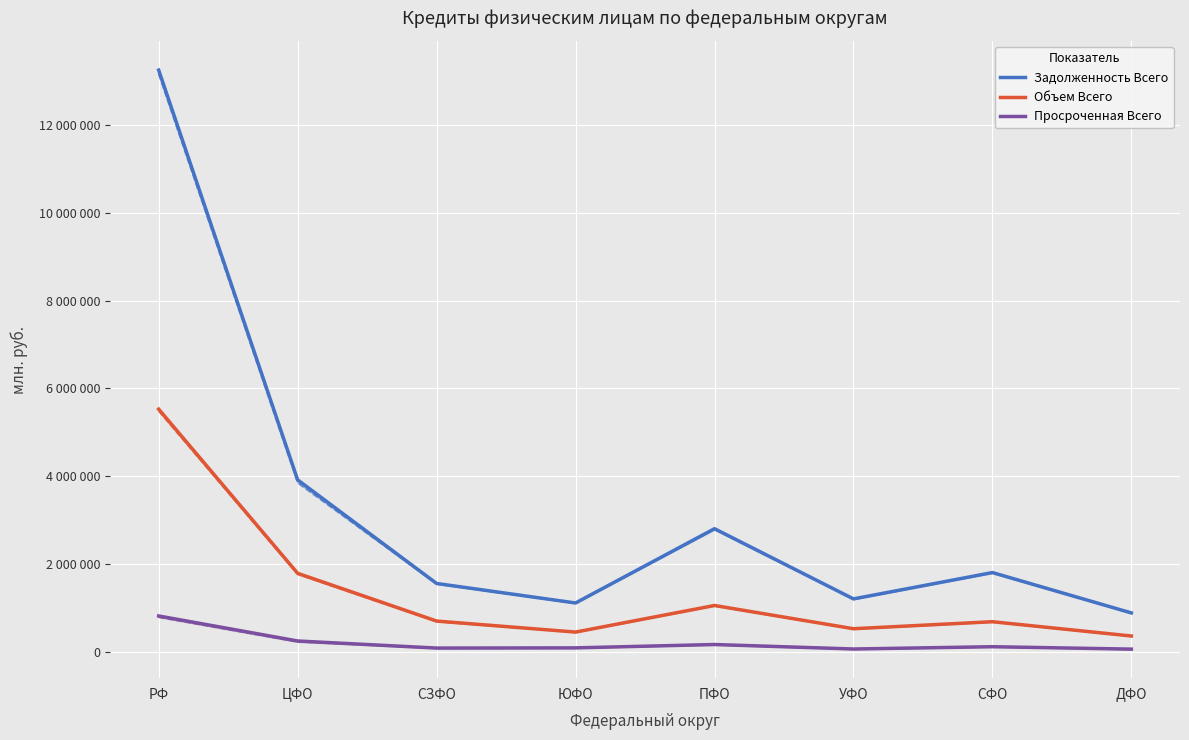

At how many categories does at least one series exceed 2052899?

3